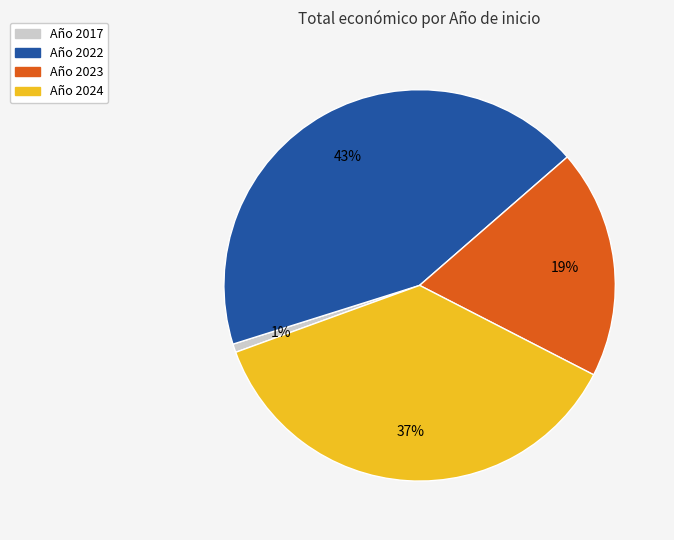

To the nearest percent, what is the average slice percentage?

25%